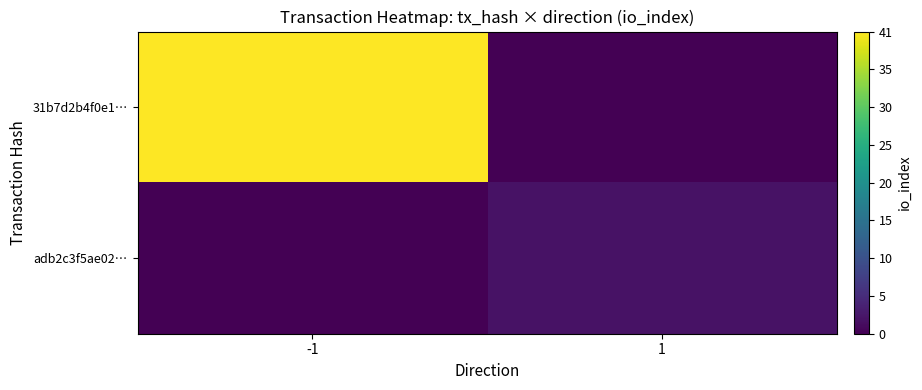

Reading left to right, extract all data points from this chart.

31b7d2b4f0e1…: -1=41	1=0
adb2c3f5ae02…: -1=0	1=2